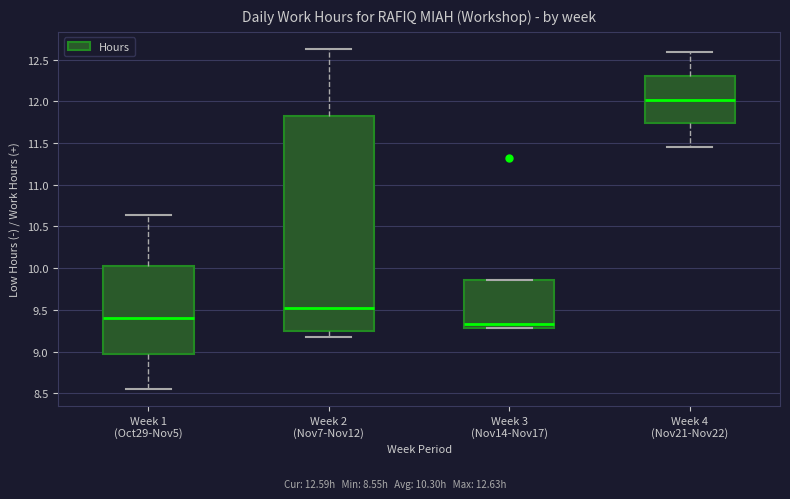

Where does the lower whisker of the box for Week 4 (Nov21-Nov22) end on the y-axis? The values are not printed on the chart, so give them approximately, as read against the axis.

11.45